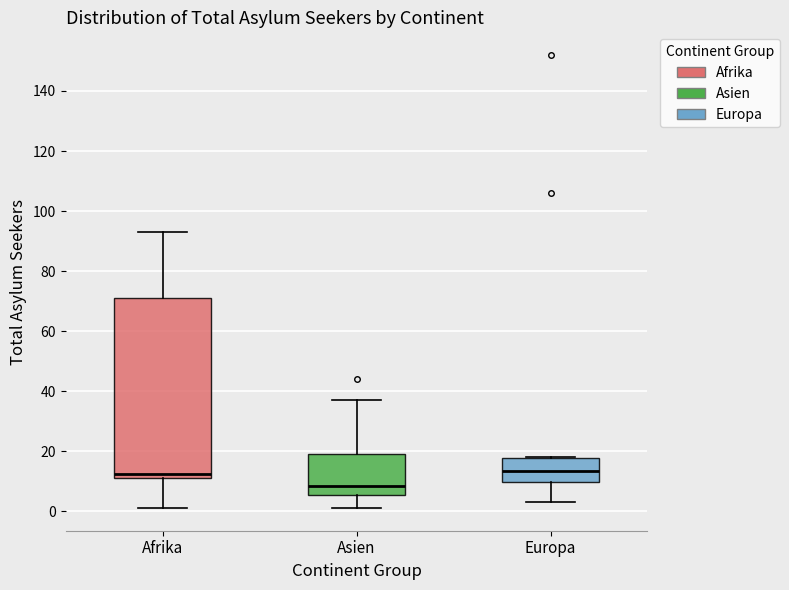

Reading left to right, transcribe this box plot: for each box, give where its median line is, the range the box spans, and where its two whiskers end, as read against the y-axis. The values are not printed on the chart, so give them approximately, as read against the axis.

Afrika: median 12 (just above the box's lower edge), box 12 to 72, whiskers 2 to 94
Asien: median 8, box 6 to 20, whiskers 2 to 38
Europa: median 14, box 10 to 18, whiskers 4 to 18